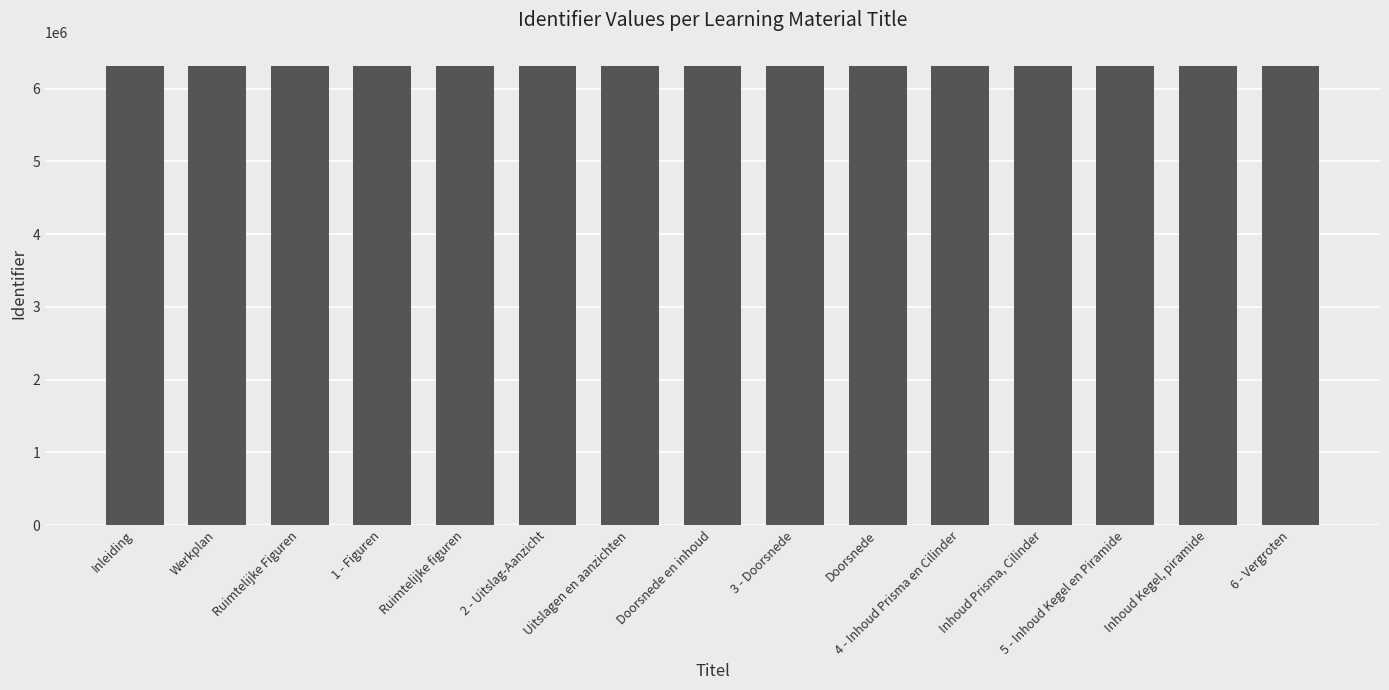

What is the value of the 1st bar from the left?

6315540